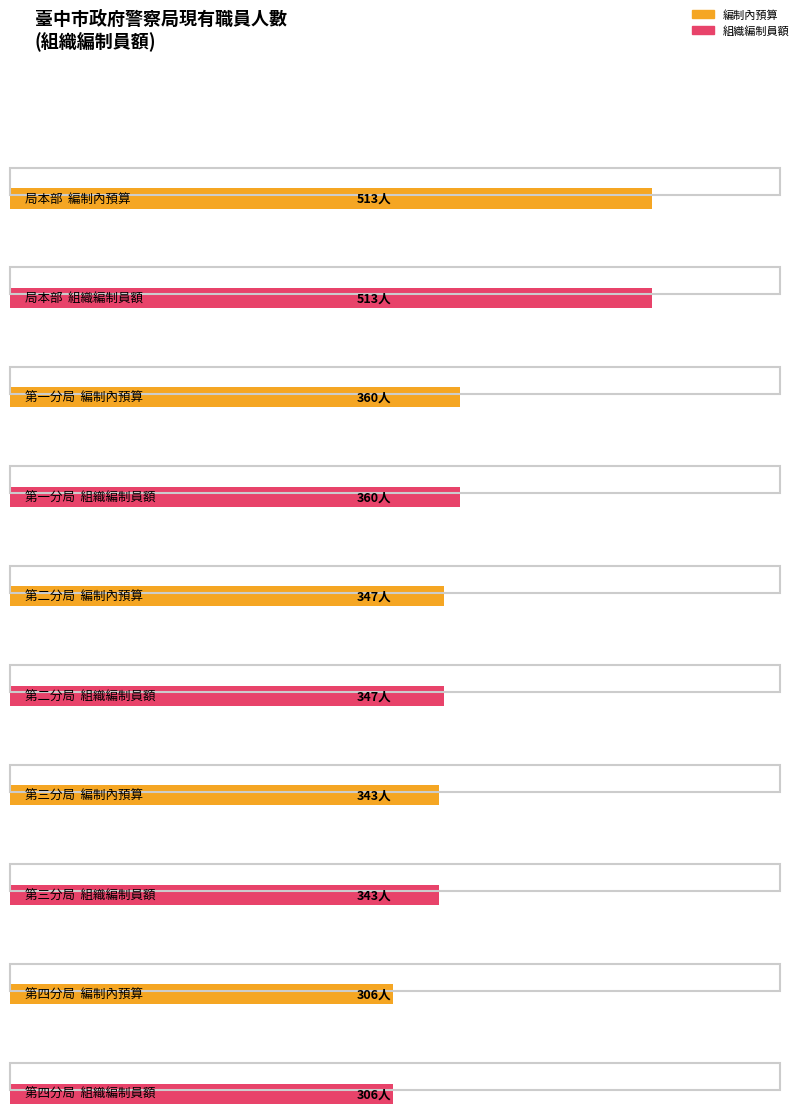

What is the maximum value for 編制內預算?

513